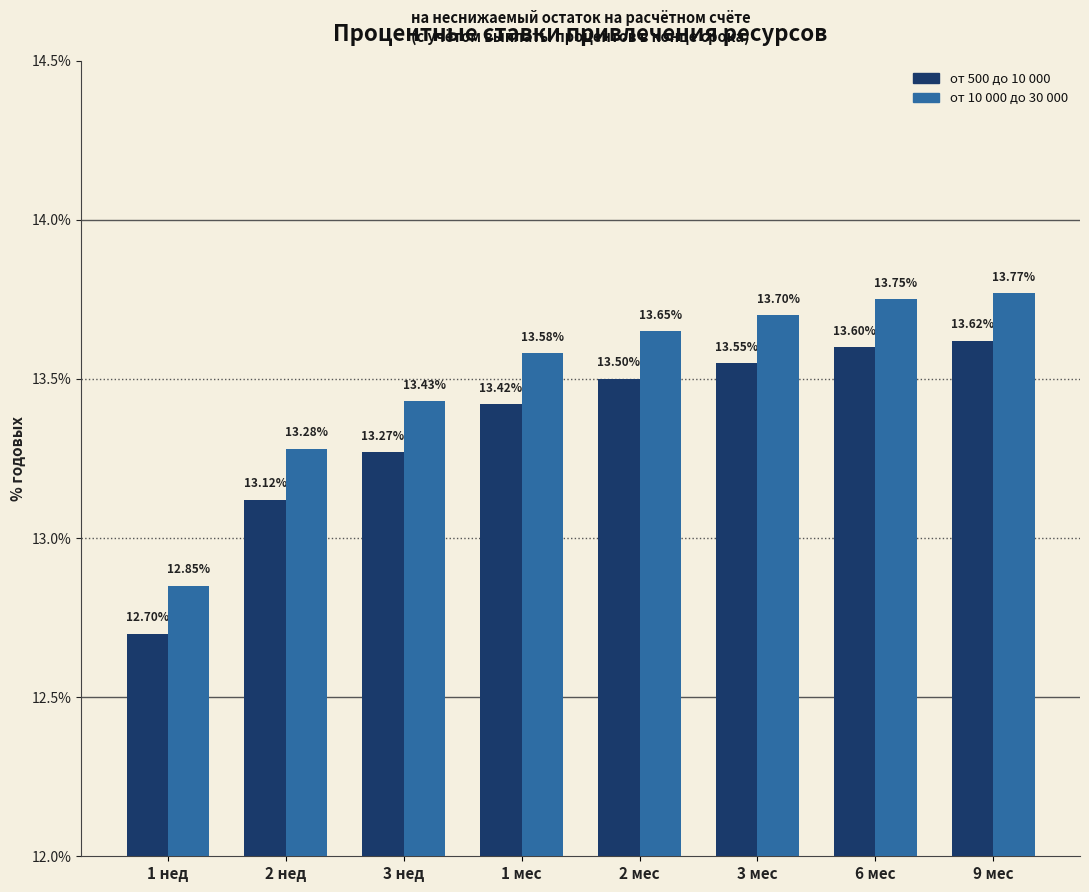

Is it true that от 10 000 до 30 000 equals 13.3 at 2 нед?

True